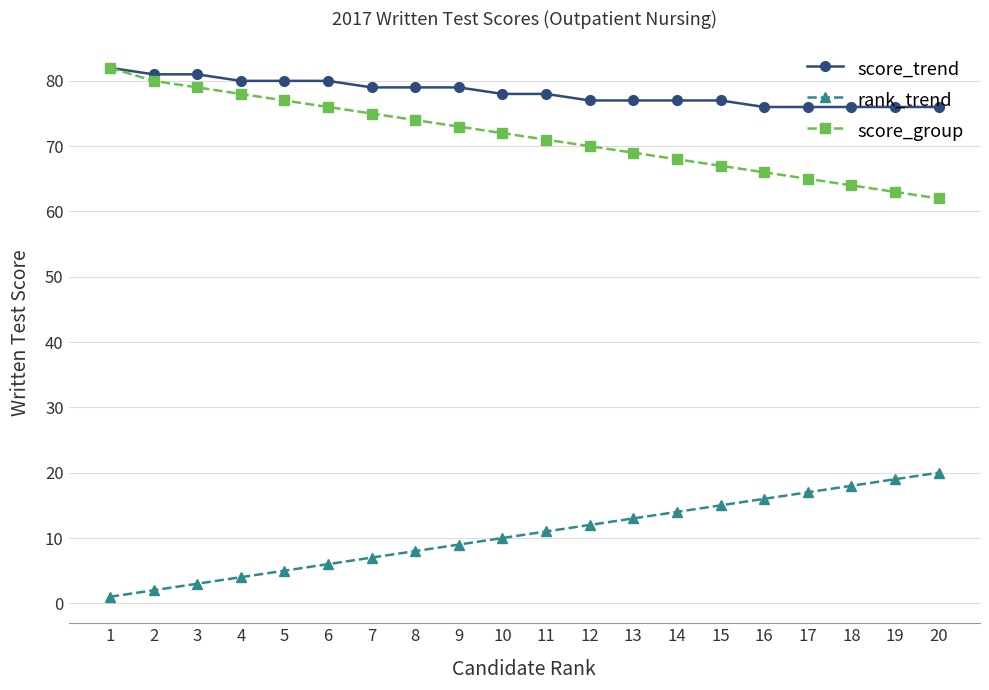

Reading left to right, transcribe all the data shown in this chart.

score_trend: 1=82	2=81	3=81	4=80	5=80	6=80	7=79	8=79	9=79	10=78	11=78	12=77	13=77	14=77	15=77	16=76	17=76	18=76	19=76	20=76
rank_trend: 1=1	2=2	3=3	4=4	5=5	6=6	7=7	8=8	9=9	10=10	11=11	12=12	13=13	14=14	15=15	16=16	17=17	18=18	19=19	20=20
score_group: 1=82	2=80	3=79	4=78	5=77	6=76	7=75	8=74	9=73	10=72	11=71	12=70	13=69	14=68	15=67	16=66	17=65	18=64	19=63	20=62